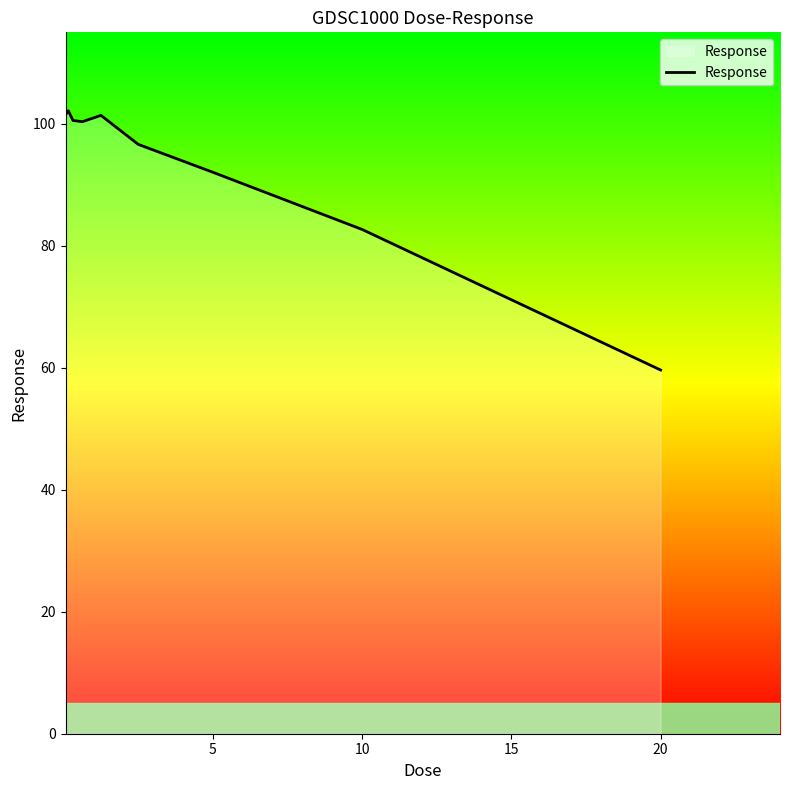

What is the average value?

93.0